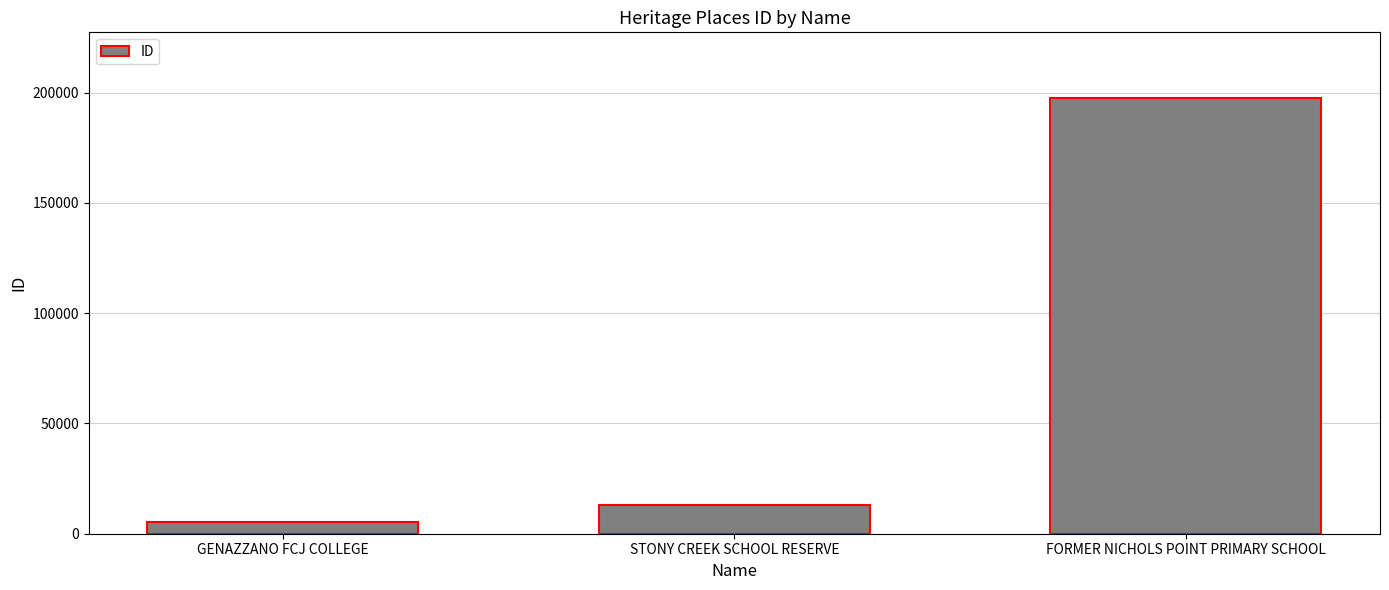

Does the chart contain stacked bars?

No